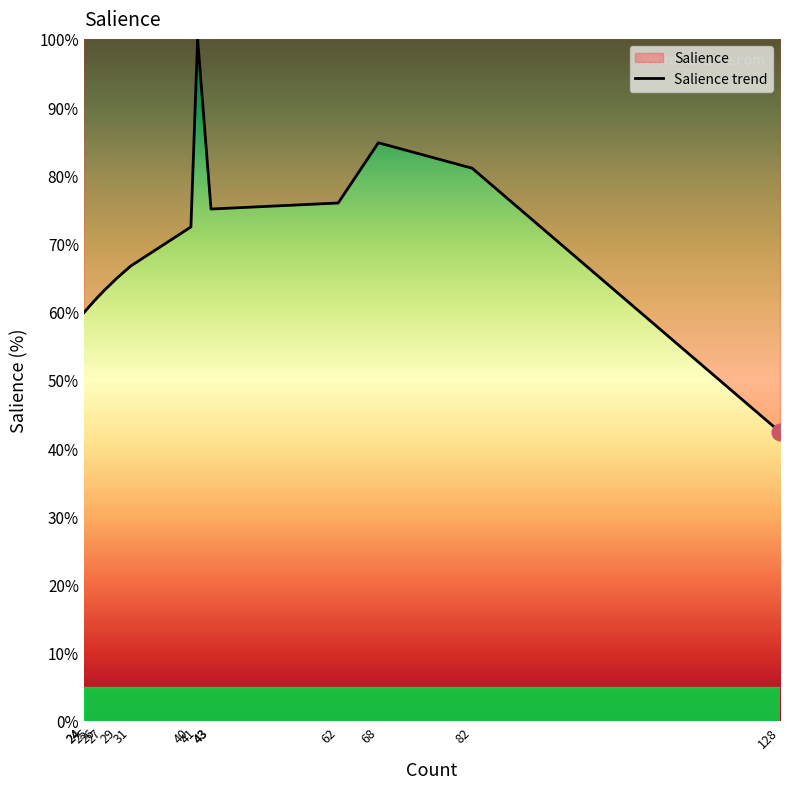

What is the greatest value displayed?

100.0